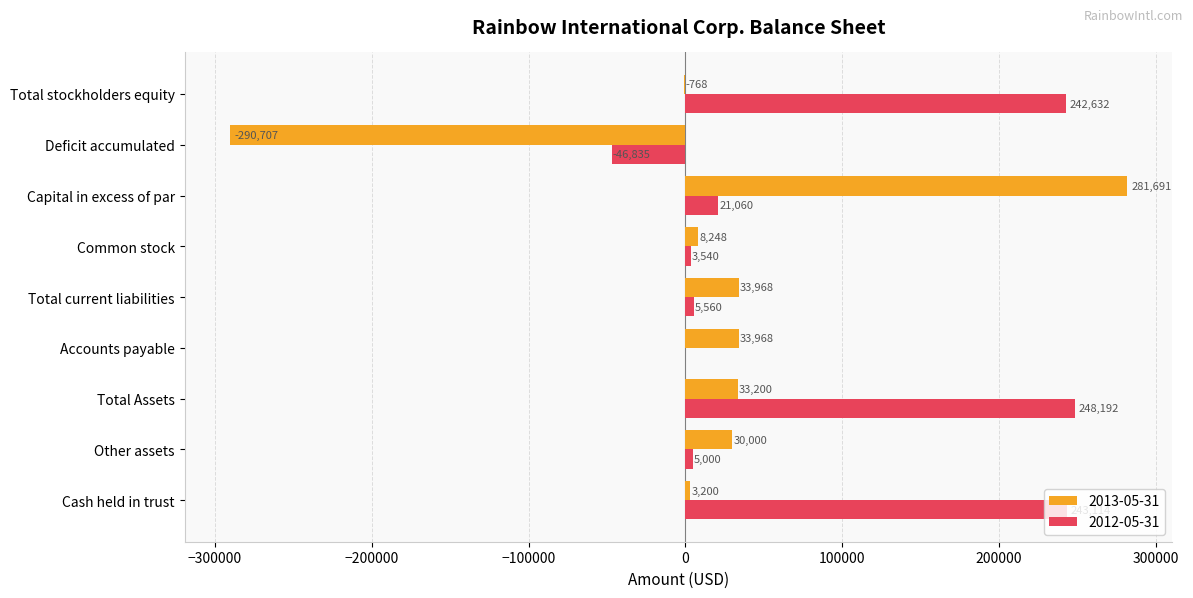

True or false: 2012-05-31 has a value of 121524 at Accounts payable.

False